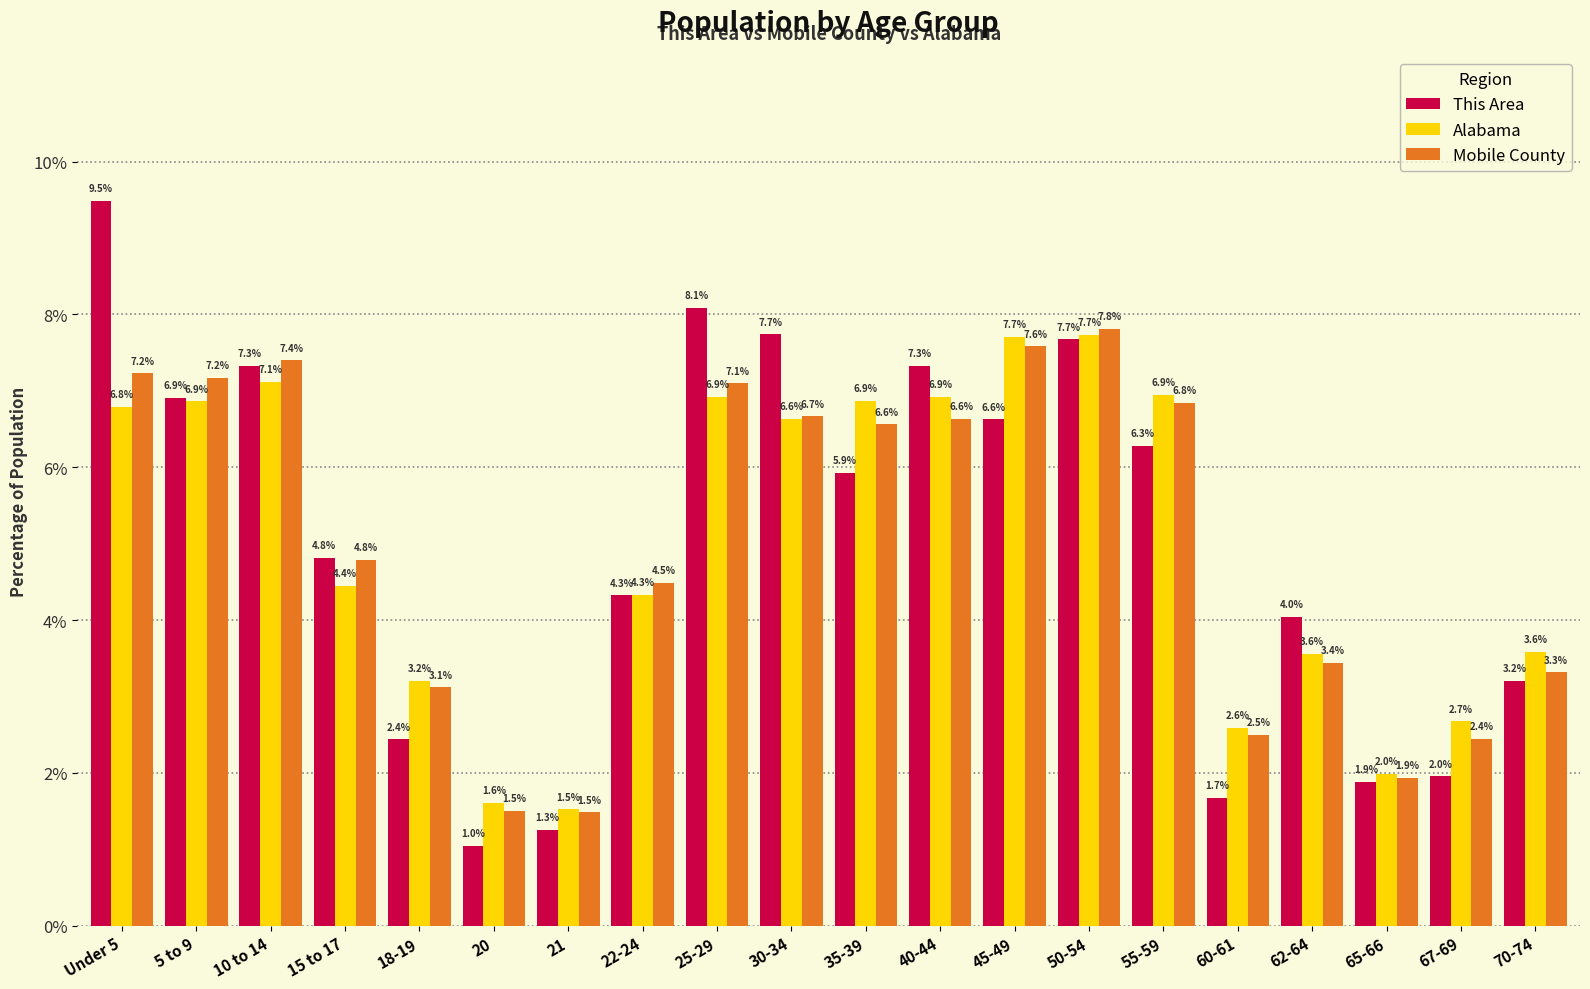

Reading right to left, list all the values displayed in this chart.

This Area: 3.2	2.0	1.9	4.0	1.7	6.3	7.7	6.6	7.3	5.9	7.7	8.1	4.3	1.3	1.0	2.4	4.8	7.3	6.9	9.5
Alabama: 3.6	2.7	2.0	3.6	2.6	6.9	7.7	7.7	6.9	6.9	6.6	6.9	4.3	1.5	1.6	3.2	4.4	7.1	6.9	6.8
Mobile County: 3.3	2.4	1.9	3.4	2.5	6.8	7.8	7.6	6.6	6.6	6.7	7.1	4.5	1.5	1.5	3.1	4.8	7.4	7.2	7.2